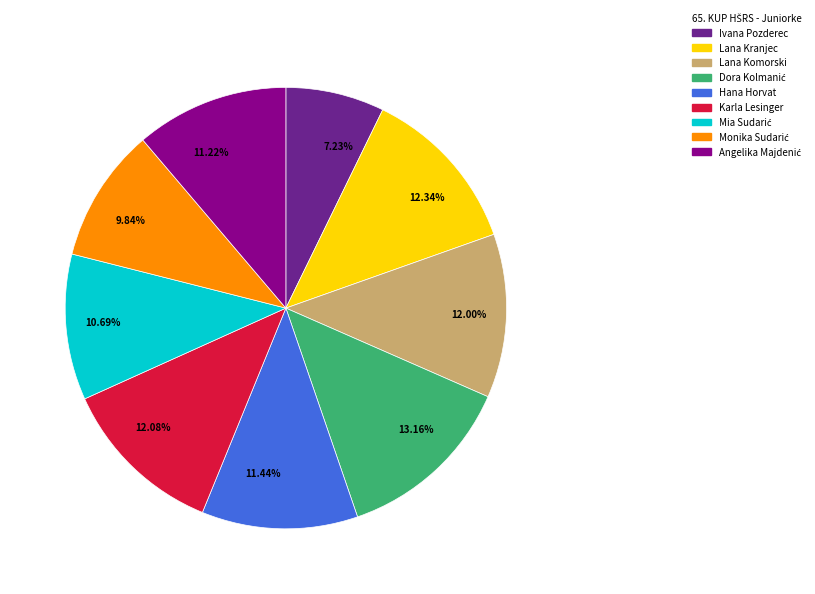

Which has a higher value, 12.00% or 11.22%?

12.00%